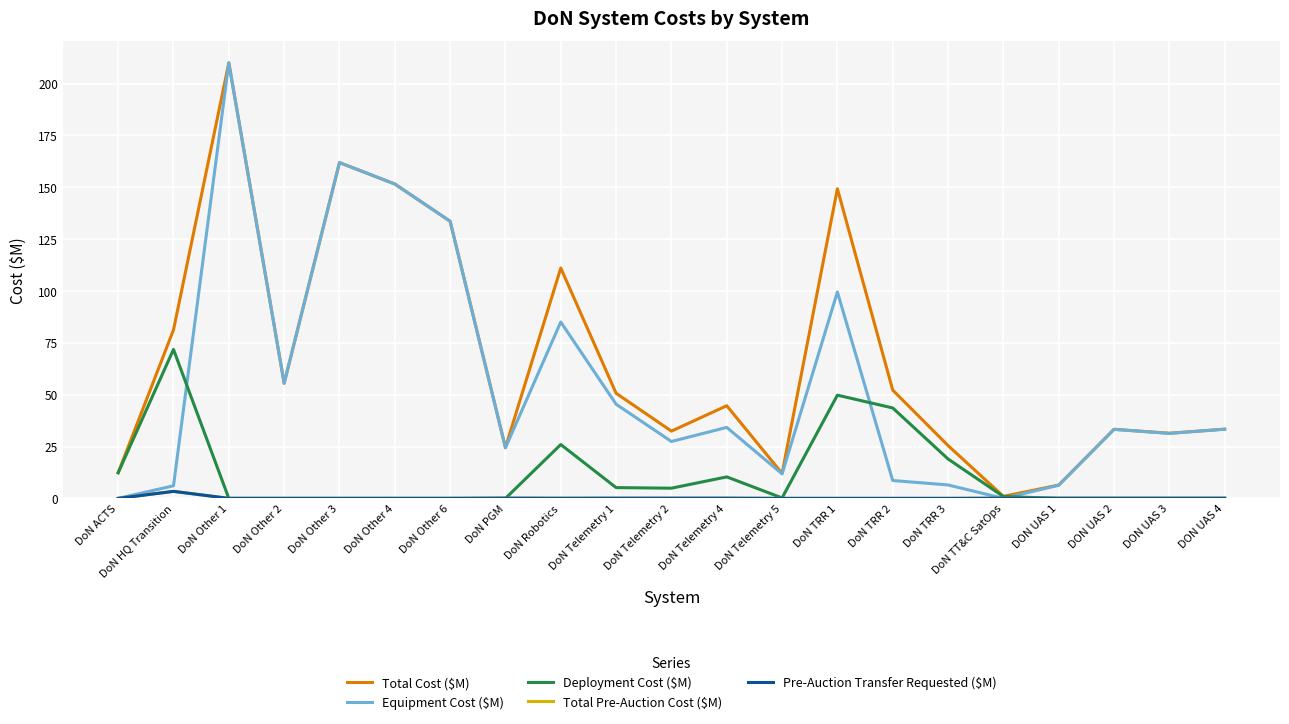

What is the difference between the maximum and minimum values in the Total Pre-Auction Cost ($M) series?

3.4